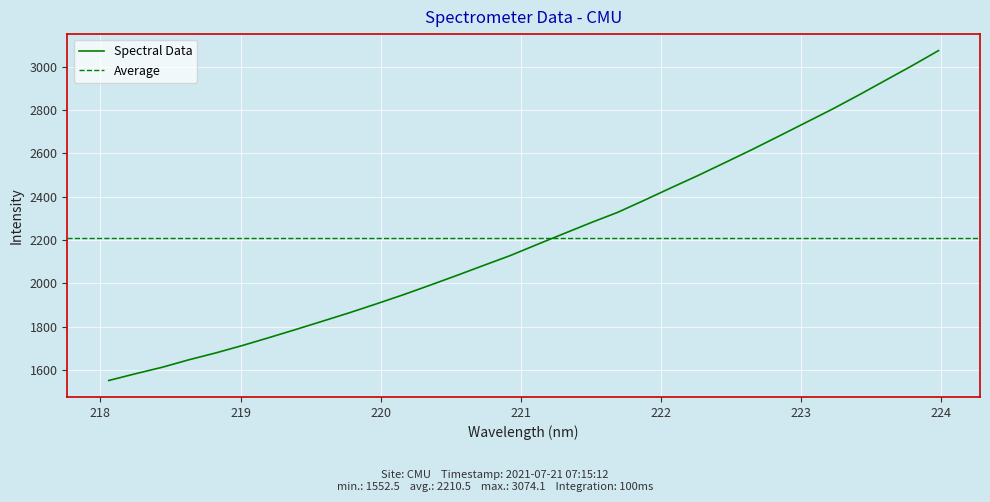

True or false: the data has more than 0 interior local peaks.

False